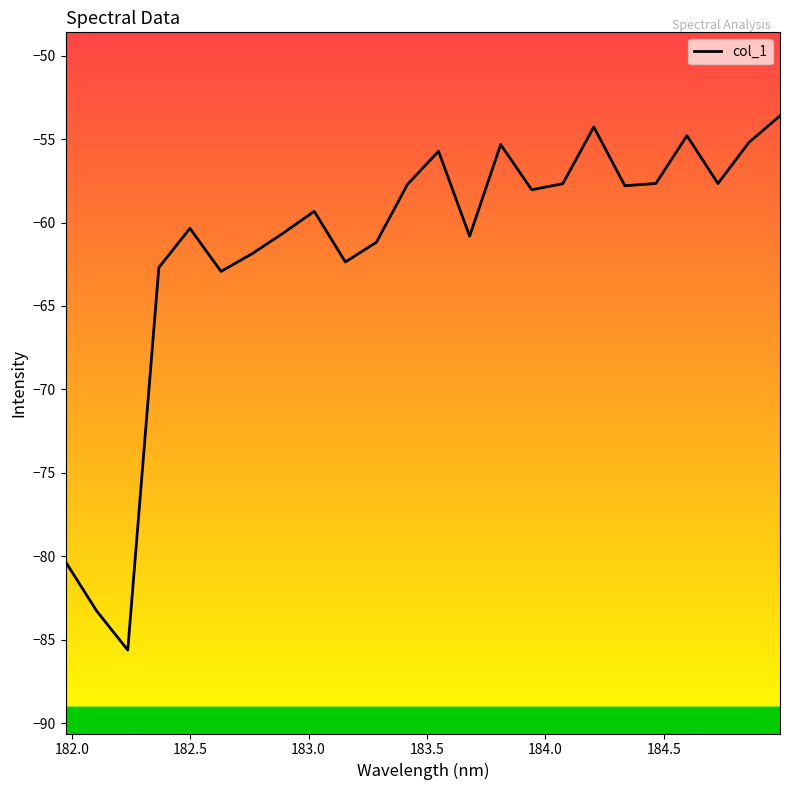

What is the maximum value shown in the chart?

-53.6